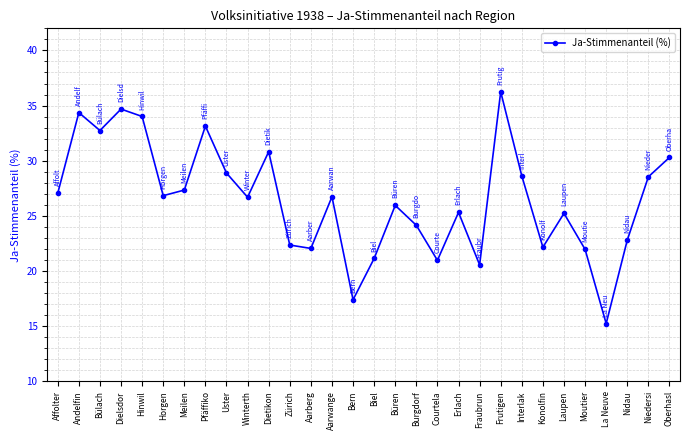

What is the change in value from Burgdorf to Fraubrun?

-3.6